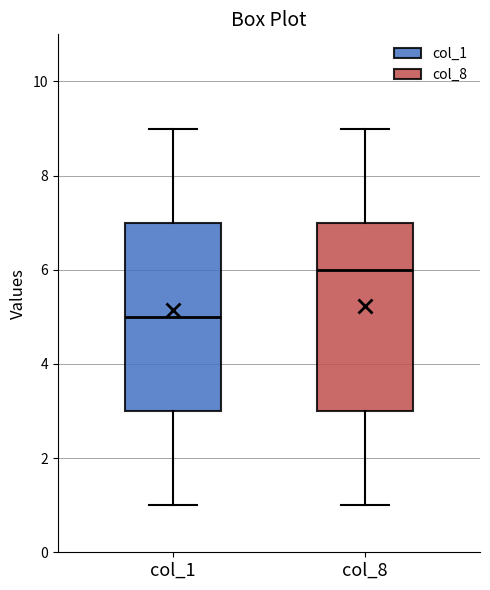

Where does the upper whisker of the box for col_1 end on the y-axis? The values are not printed on the chart, so give them approximately, as read against the axis.

9